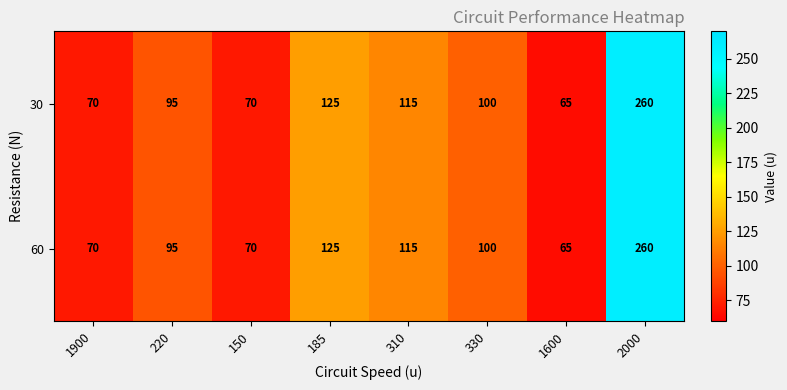

Is it true that 60 equals 98 at 1900?

False